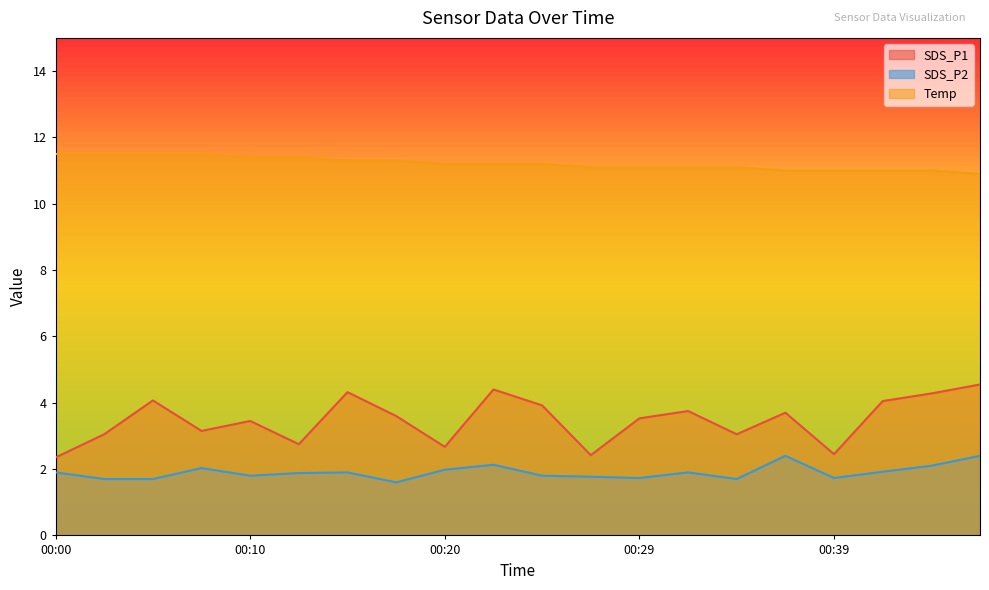

At which label is SDS_P2 closest to 2?

00:20